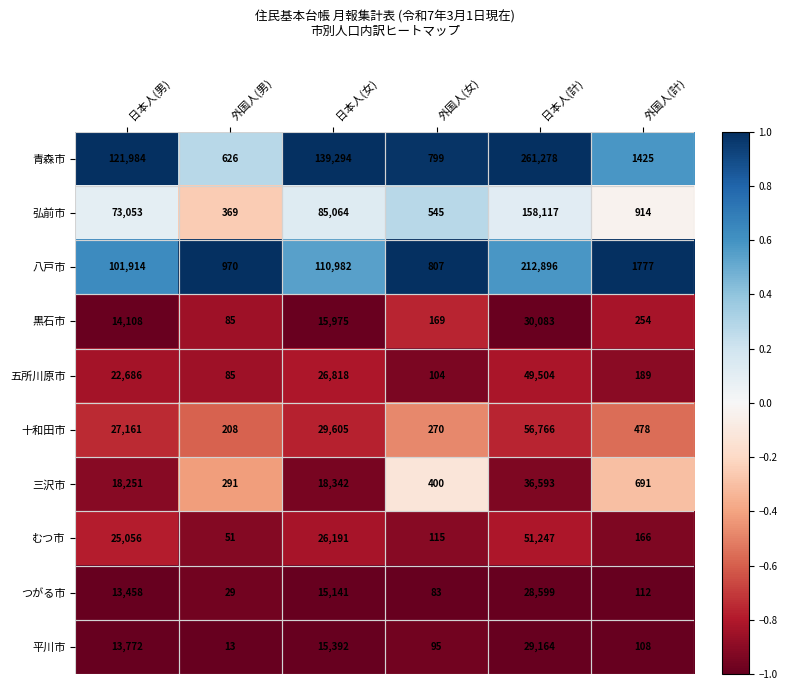

At which category does the chart reach its peak across all series?

日本人(計)